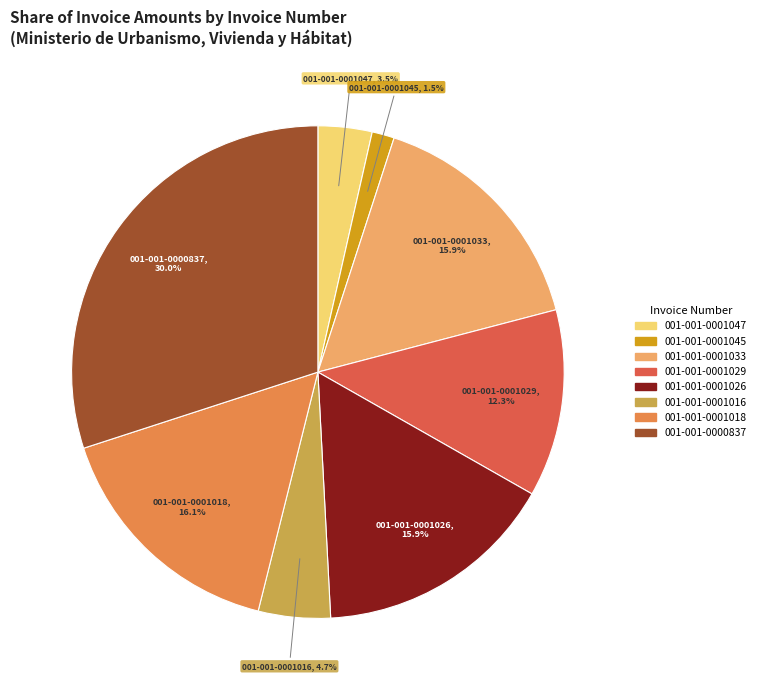

Combined, do 001-001-0001045 and 001-001-0001033 account for over 50%?

No